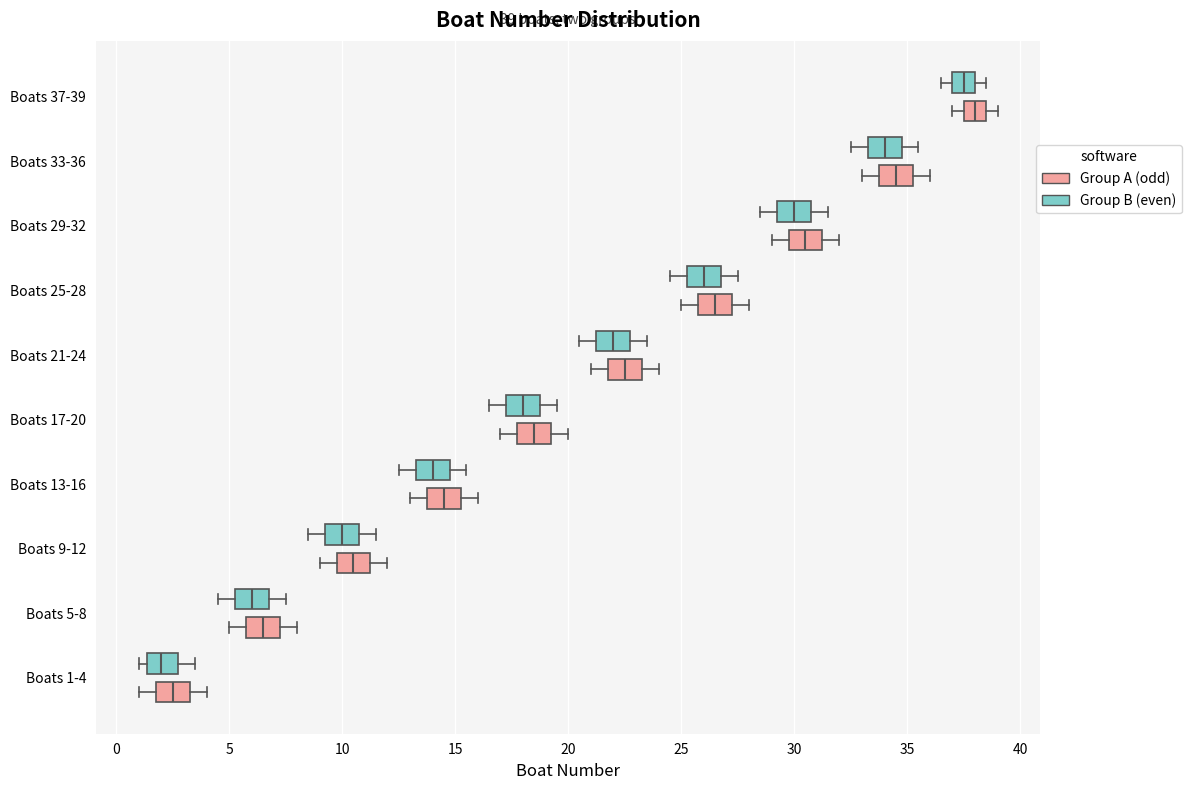

Which box's median line is the furthest to the right?

Boats 37-39 (Group A (odd))